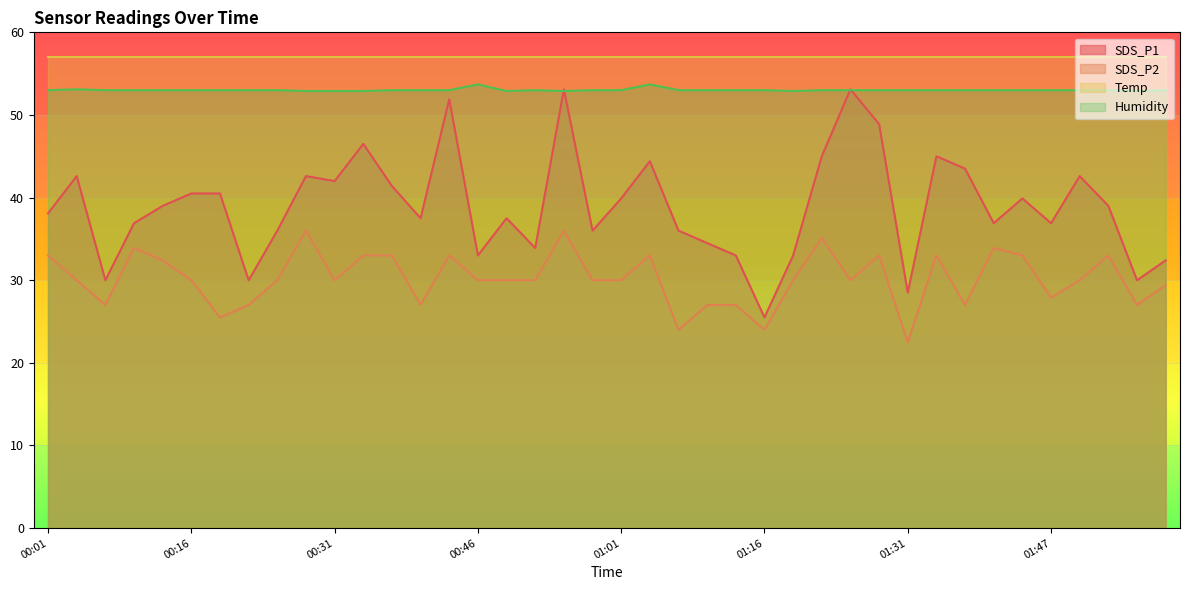

What is the highest value of the SDS_P2 series?

36.0